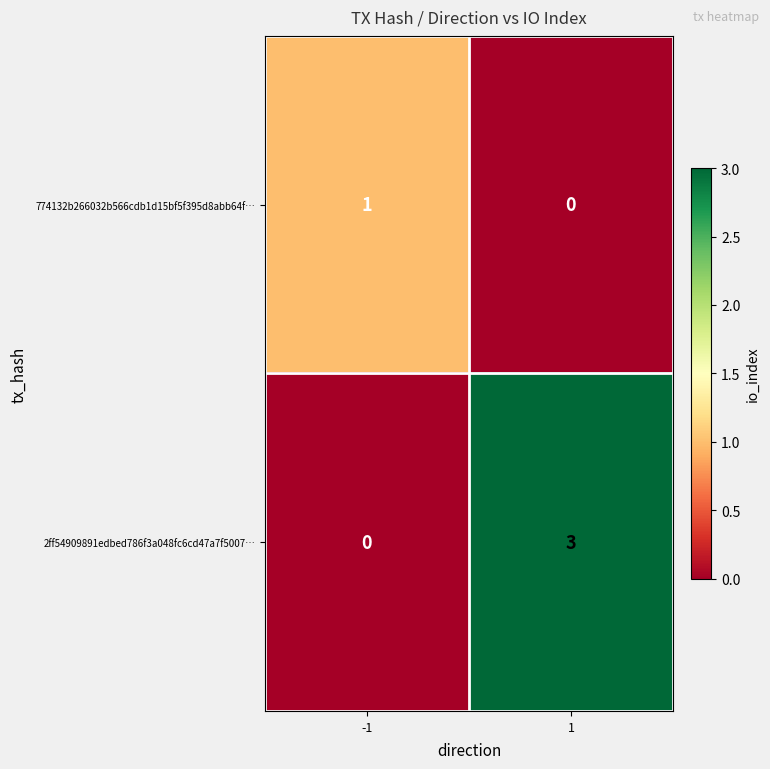

What is the sum of all 2ff54909891edbed786f3a048fc6cd47a7f5007… values?

3